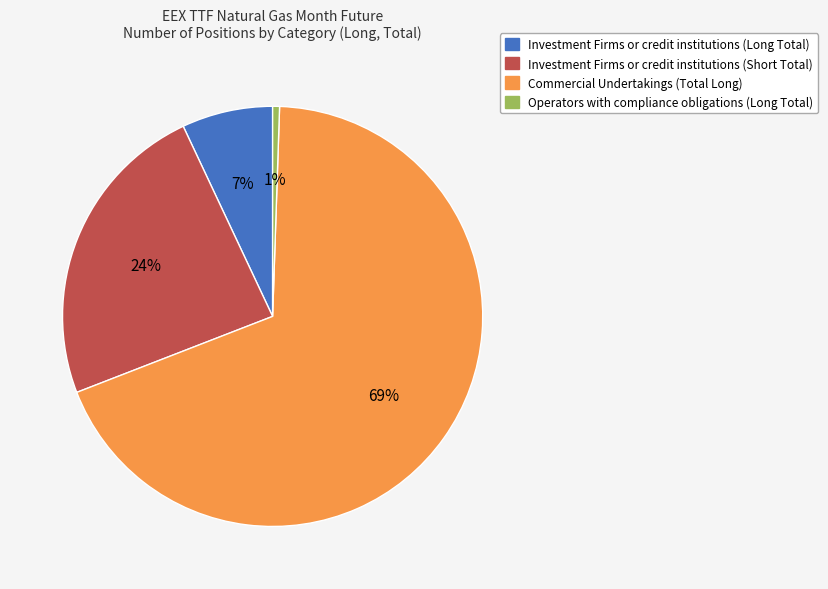

Do Operators with compliance obligations (Long Total) and Investment Firms or credit institutions (Short Total) together represent more than half of the pie?

No